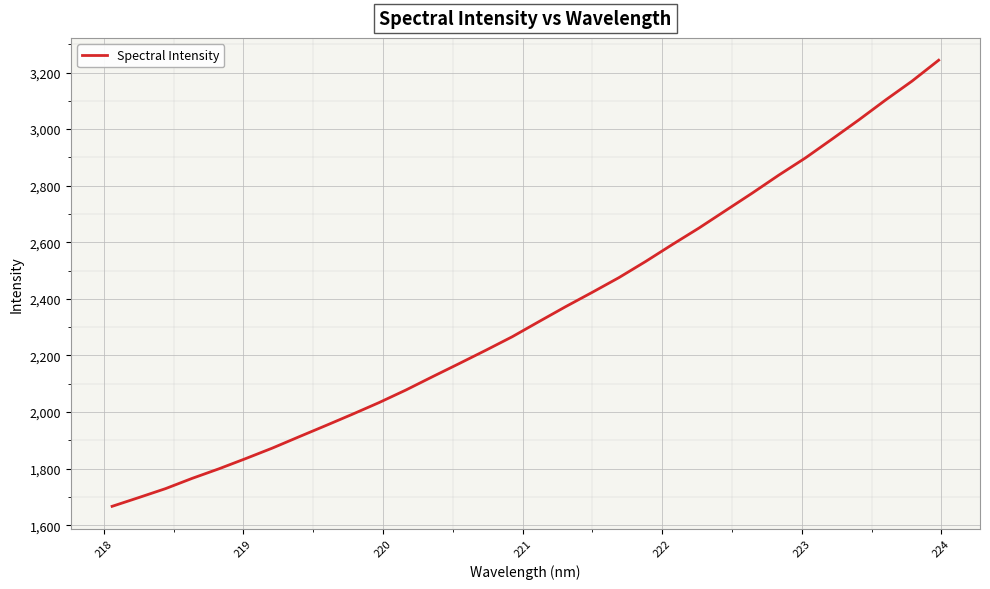

What is the minimum value shown in the chart?

1666.7